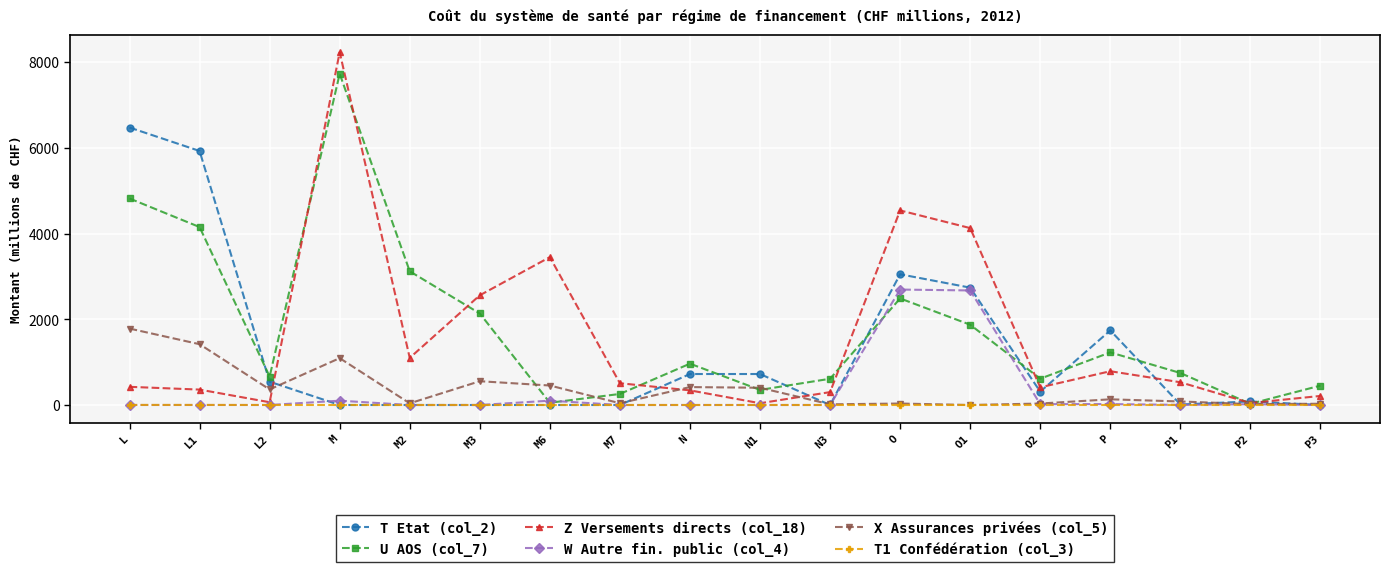

True or false: T Etat (col_2) has a value of 0.0 at M7.

True